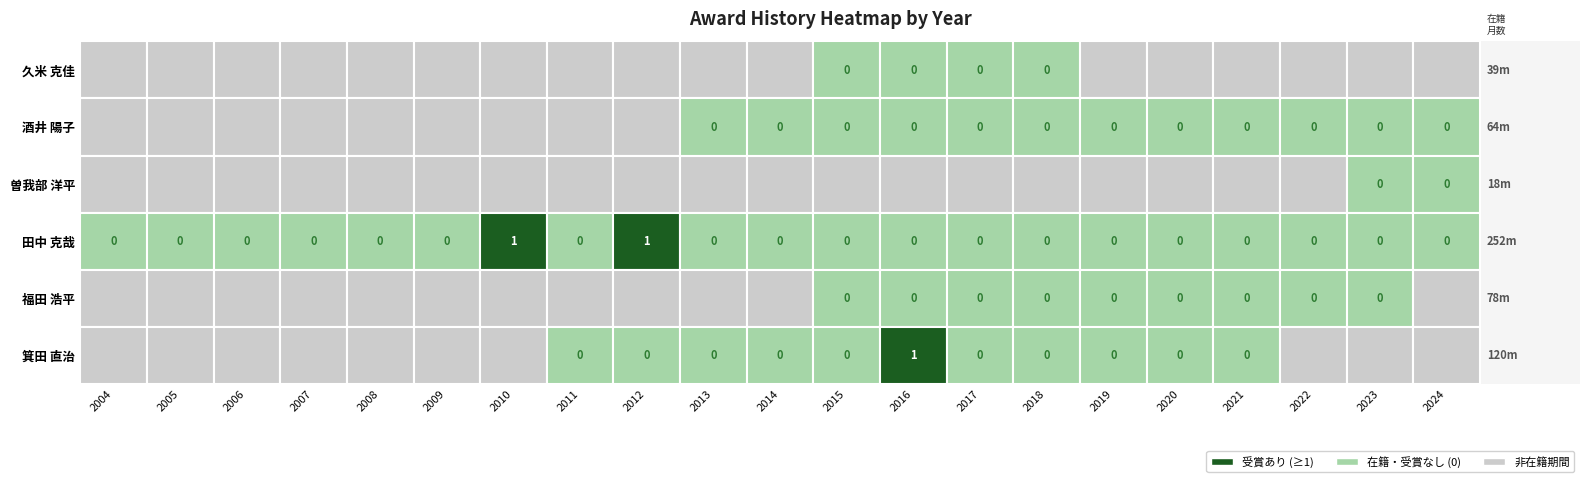

Reading left to right, list all the values displayed in this chart.

久米 克佳: 0=0	1=0	2=0	3=0	4=0	5=0	6=0	7=0	8=0	9=0	10=0	11=0	12=0	13=0	14=0	15=0	16=0	17=0	18=0	19=0	20=0
酒井 陽子: 0=0	1=0	2=0	3=0	4=0	5=0	6=0	7=0	8=0	9=0	10=0	11=0	12=0	13=0	14=0	15=0	16=0	17=0	18=0	19=0	20=0
曽我部 洋平: 0=0	1=0	2=0	3=0	4=0	5=0	6=0	7=0	8=0	9=0	10=0	11=0	12=0	13=0	14=0	15=0	16=0	17=0	18=0	19=0	20=0
田中 克哉: 0=0	1=0	2=0	3=0	4=0	5=0	6=1	7=0	8=1	9=0	10=0	11=0	12=0	13=0	14=0	15=0	16=0	17=0	18=0	19=0	20=0
福田 浩平: 0=0	1=0	2=0	3=0	4=0	5=0	6=0	7=0	8=0	9=0	10=0	11=0	12=0	13=0	14=0	15=0	16=0	17=0	18=0	19=0	20=0
箕田 直治: 0=0	1=0	2=0	3=0	4=0	5=0	6=0	7=0	8=0	9=0	10=0	11=0	12=1	13=0	14=0	15=0	16=0	17=0	18=0	19=0	20=0